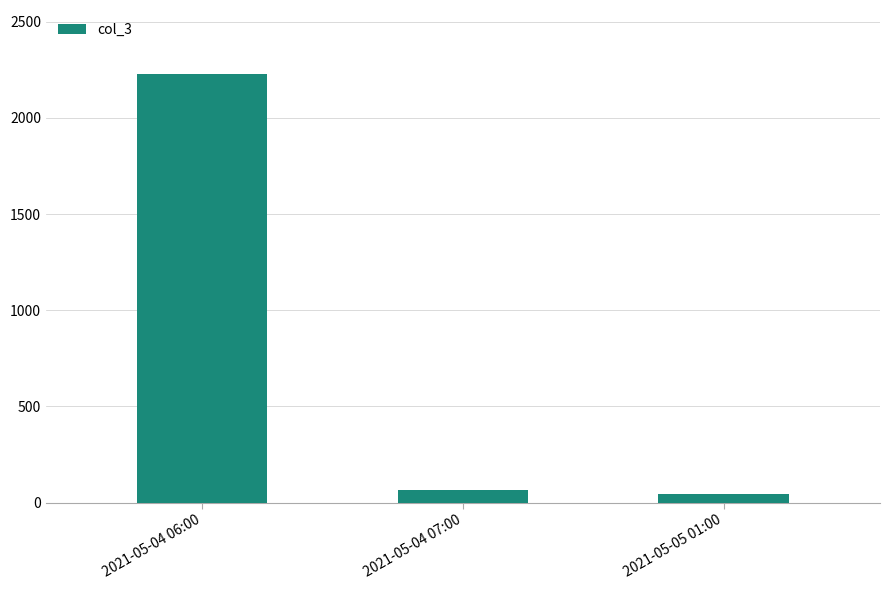

What is the change in value from 2021-05-04 06:00 to 2021-05-04 07:00?

-2162